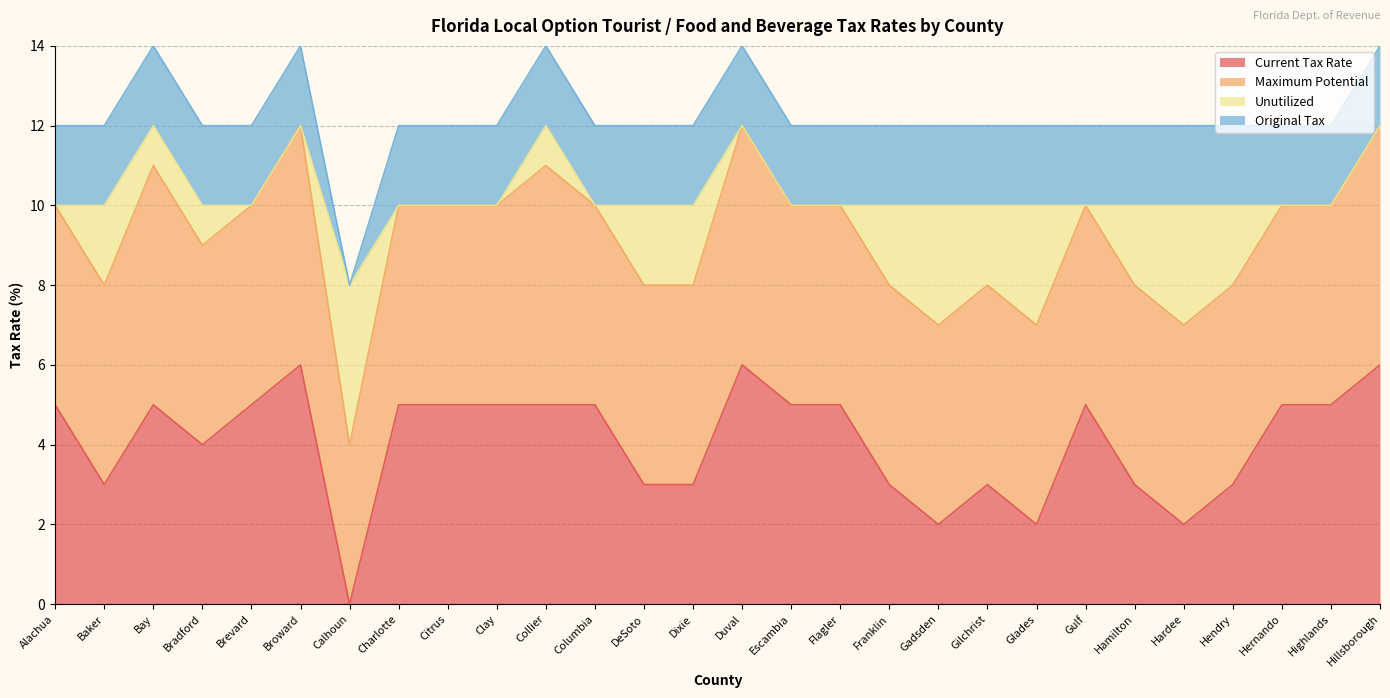

What are all the series names shown in the legend?

Current Tax Rate, Maximum Potential, Unutilized, Original Tax